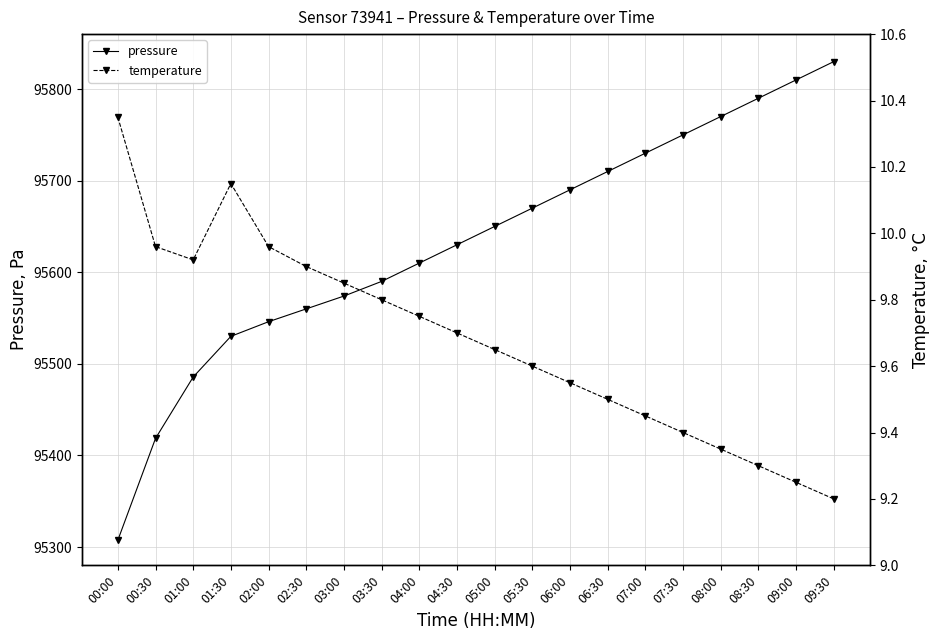

At how many categories does at least one series exceed 19201?

20